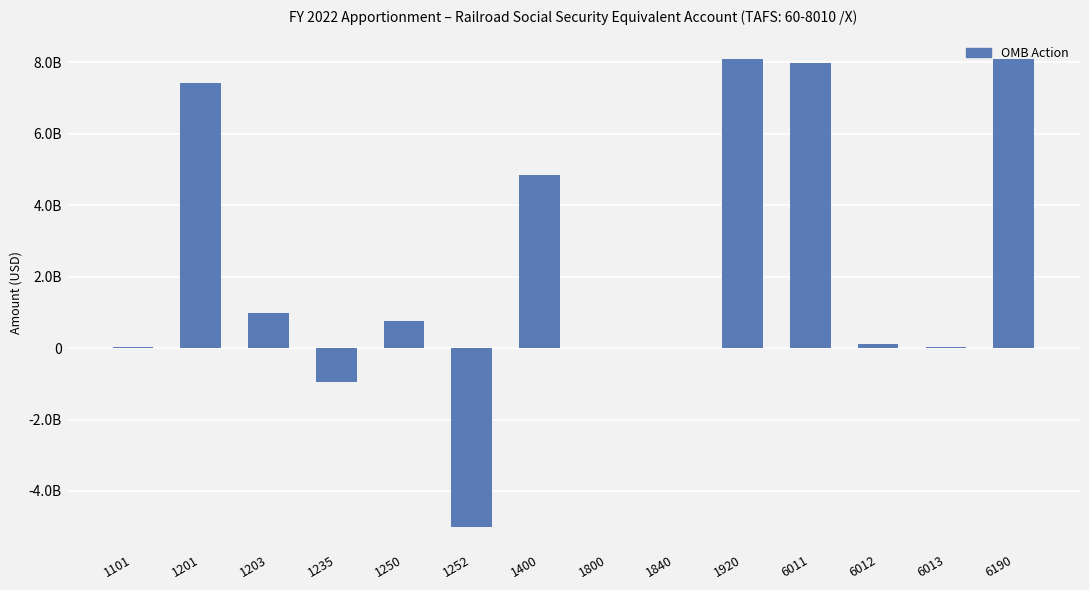

Which label corresponds to the largest value in the chart?

1920